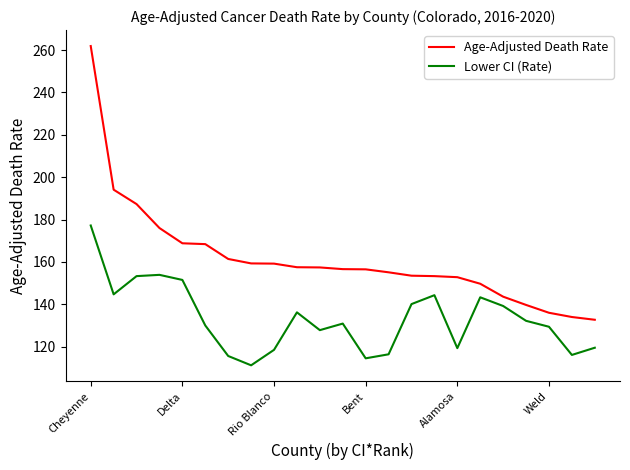

List the series in order of their peak value, highest first.

Age-Adjusted Death Rate, Lower CI (Rate)